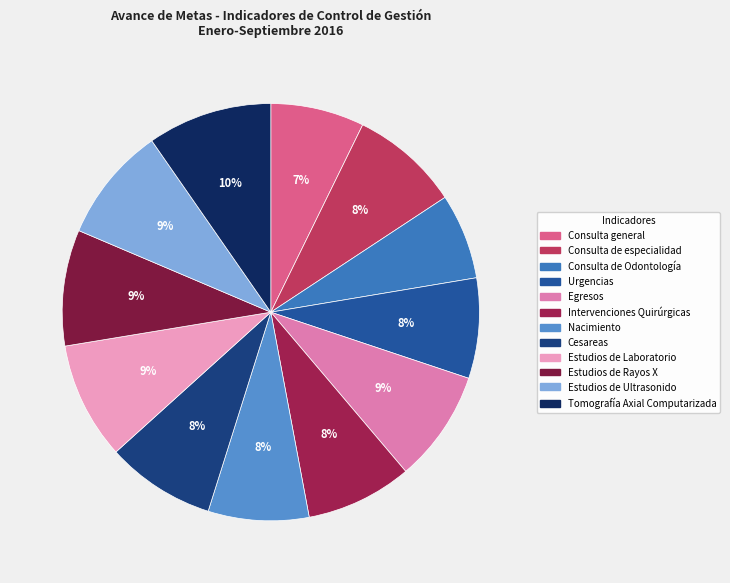

Which has a higher value, Consulta general or Cesareas?

Cesareas